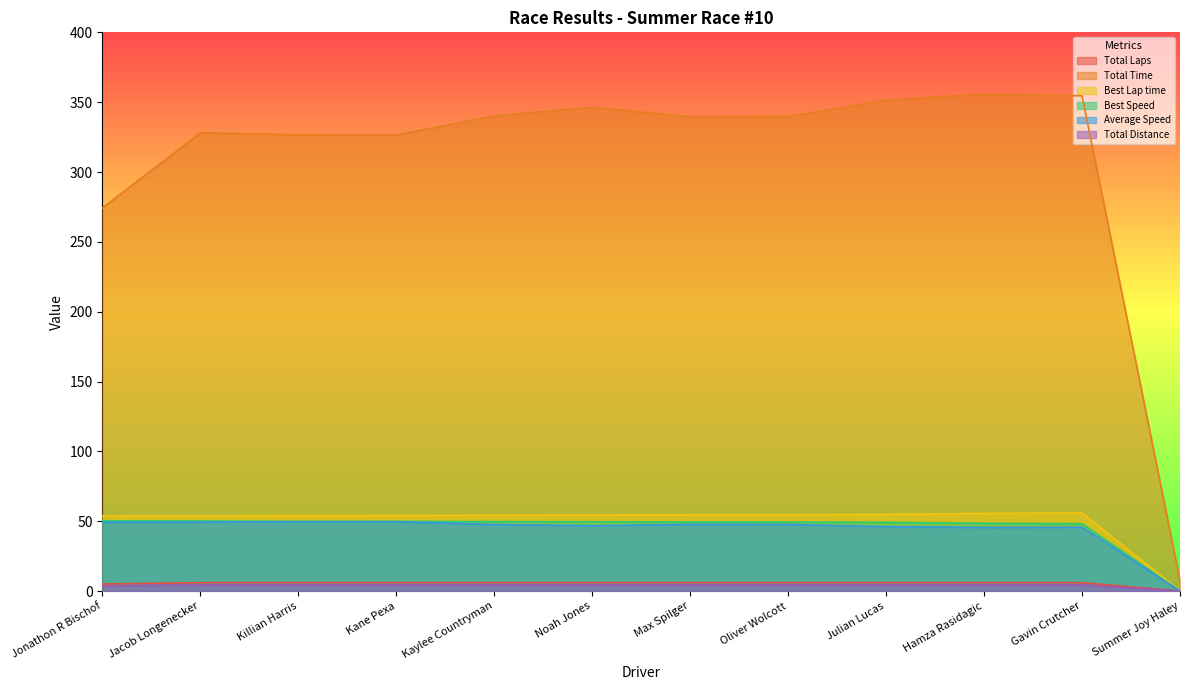

Reading left to right, list all the values displayed in this chart.

Total Laps: Jonathon R Bischof=5.0	Jacob Longenecker=6.0	Killian Harris=6.0	Kane Pexa=6.0	Kaylee Countryman=6.0	Noah Jones=6.0	Max Spilger=6.0	Oliver Wolcott=6.0	Julian Lucas=6.0	Hamza Rasidagic=6.0	Gavin Crutcher=6.0	Summer Joy Haley=0.0
Total Time: Jonathon R Bischof=274.3	Jacob Longenecker=328.1	Killian Harris=326.6	Kane Pexa=326.5	Kaylee Countryman=340.2	Noah Jones=346.4	Max Spilger=339.5	Oliver Wolcott=339.7	Julian Lucas=351.5	Hamza Rasidagic=355.7	Gavin Crutcher=354.5	Summer Joy Haley=7.5
Best Lap time: Jonathon R Bischof=53.7	Jacob Longenecker=53.8	Killian Harris=54.1	Kane Pexa=54.1	Kaylee Countryman=54.3	Noah Jones=54.4	Max Spilger=54.7	Oliver Wolcott=54.7	Julian Lucas=54.9	Hamza Rasidagic=55.6	Gavin Crutcher=56.0	Summer Joy Haley=0.0
Best Speed: Jonathon R Bischof=50.3	Jacob Longenecker=50.1	Killian Harris=49.9	Kane Pexa=49.9	Kaylee Countryman=49.7	Noah Jones=49.6	Max Spilger=49.4	Oliver Wolcott=49.4	Julian Lucas=49.2	Hamza Rasidagic=48.6	Gavin Crutcher=48.2	Summer Joy Haley=0.0
Average Speed: Jonathon R Bischof=49.2	Jacob Longenecker=49.4	Killian Harris=49.6	Kane Pexa=49.6	Kaylee Countryman=47.6	Noah Jones=46.8	Max Spilger=47.7	Oliver Wolcott=47.7	Julian Lucas=46.1	Hamza Rasidagic=45.5	Gavin Crutcher=45.7	Summer Joy Haley=0.0
Total Distance: Jonathon R Bischof=3.8	Jacob Longenecker=4.5	Killian Harris=4.5	Kane Pexa=4.5	Kaylee Countryman=4.5	Noah Jones=4.5	Max Spilger=4.5	Oliver Wolcott=4.5	Julian Lucas=4.5	Hamza Rasidagic=4.5	Gavin Crutcher=4.5	Summer Joy Haley=0.0